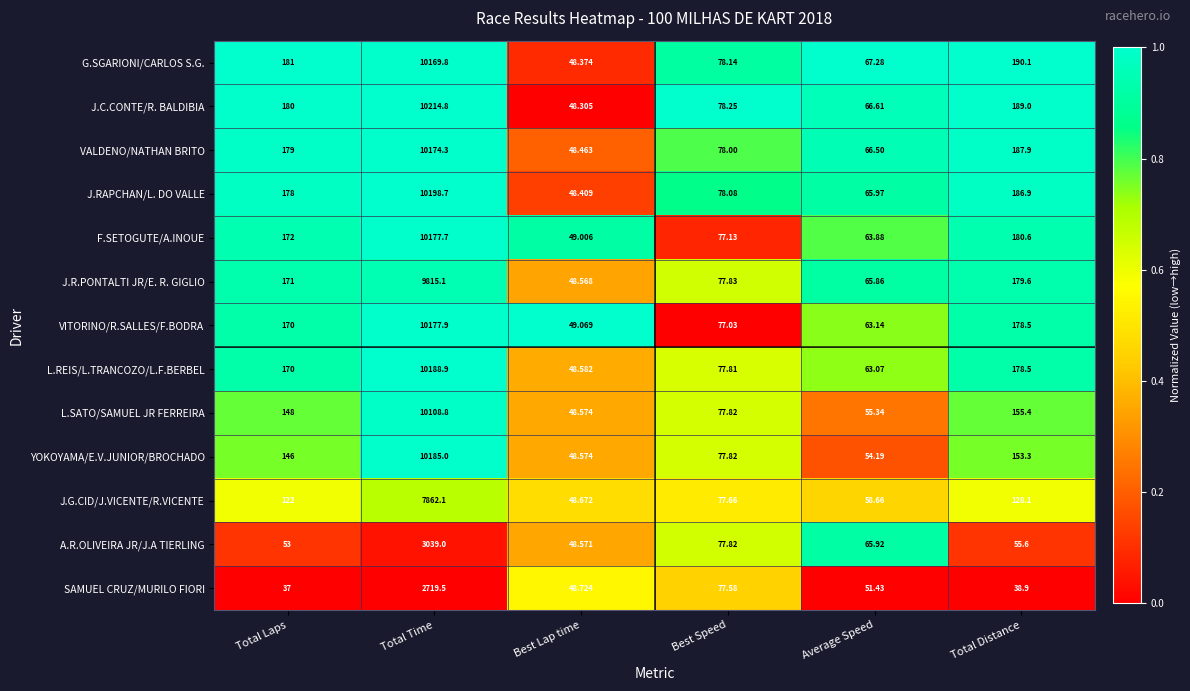

Which series has the largest range (max minus min)?

J.C.CONTE/R. BALDIBIA